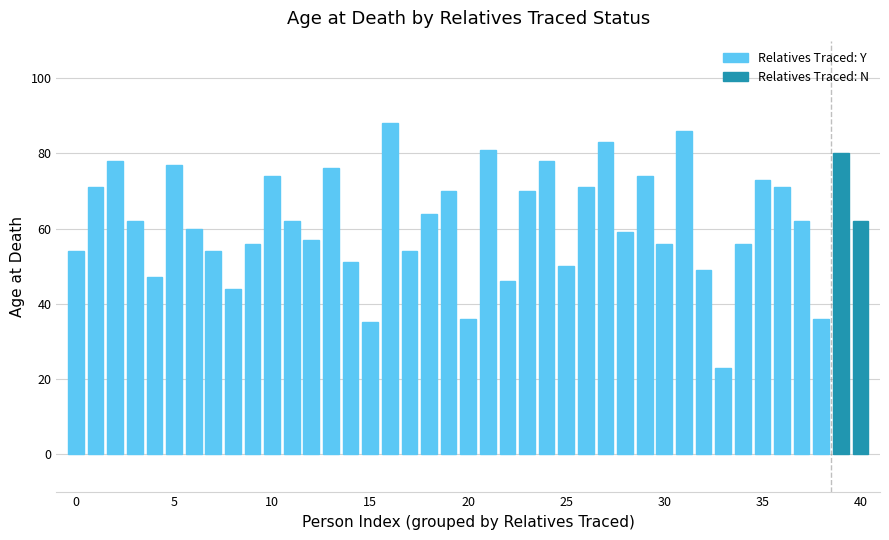

The value of Relatives Traced: Y at 30 is 16. True or false?

False